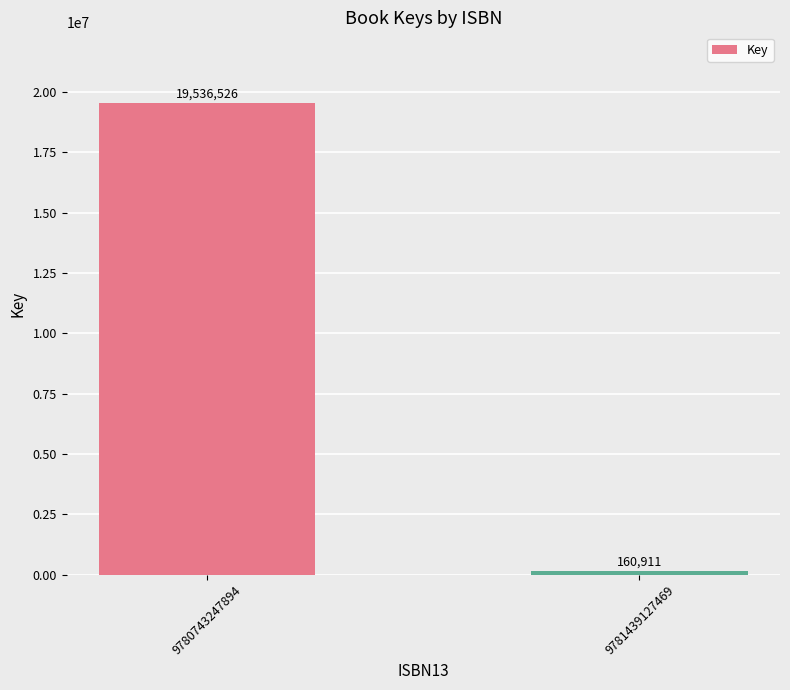

Rank the categories by value from lowest to highest.

9781439127469, 9780743247894